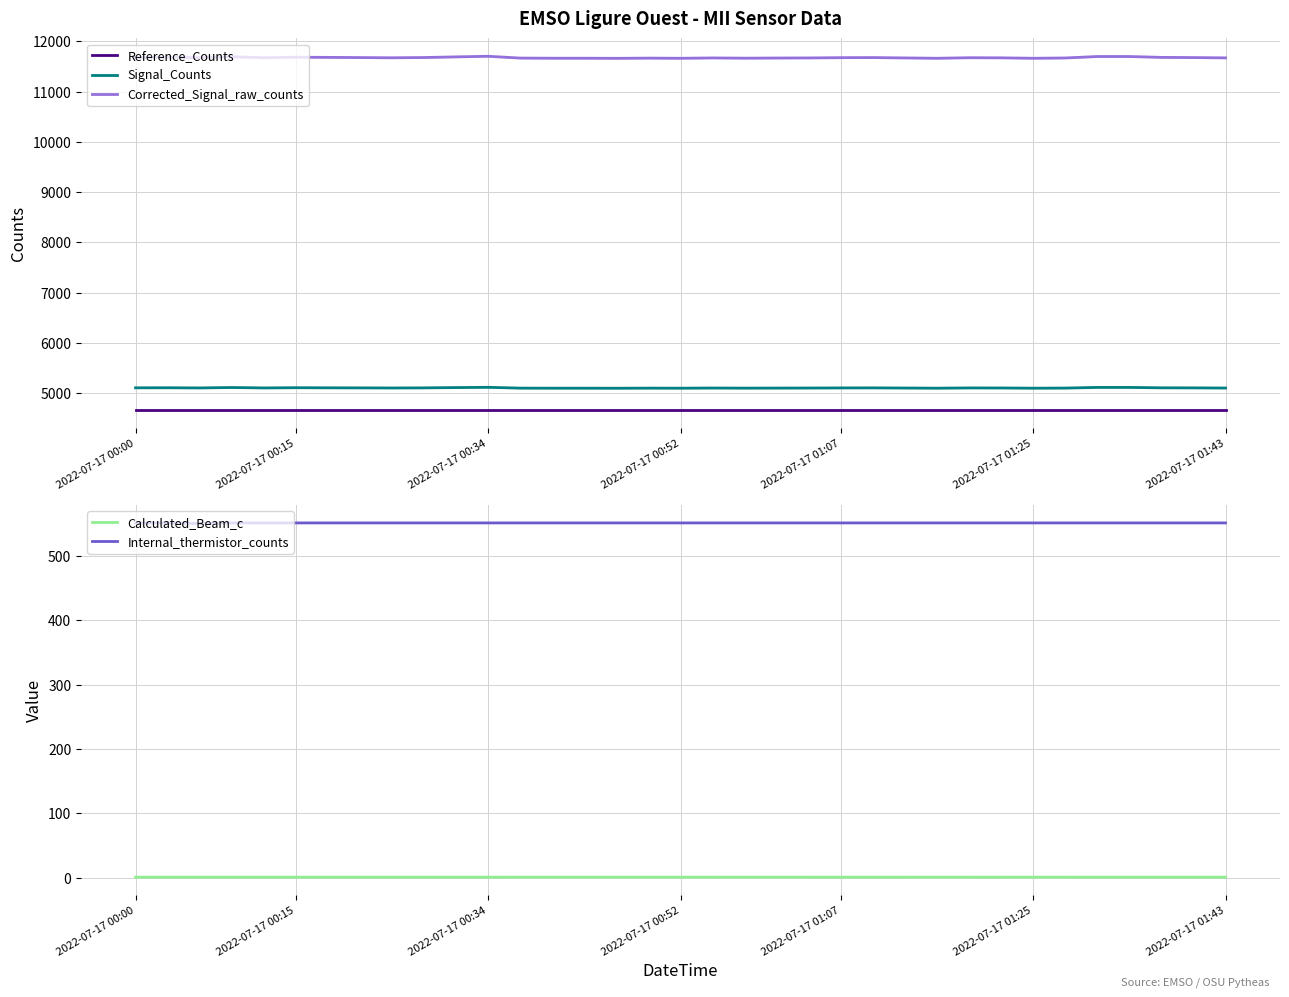

Is this an area chart (filled region under the line)?

No